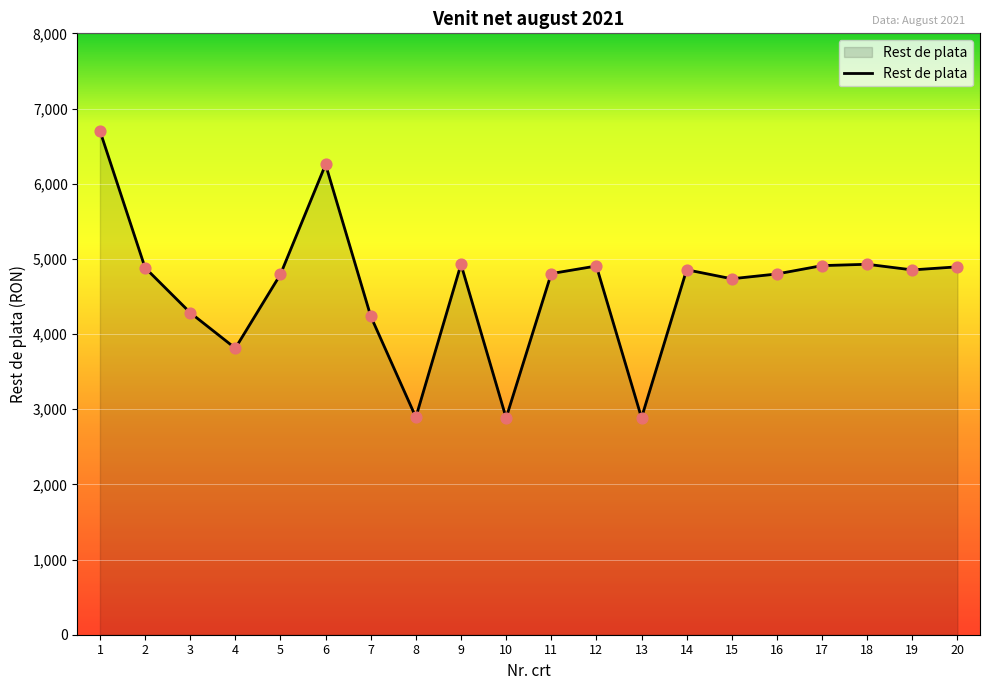

Approximately how many times larger is the value at 7 compared to 1?

0.6